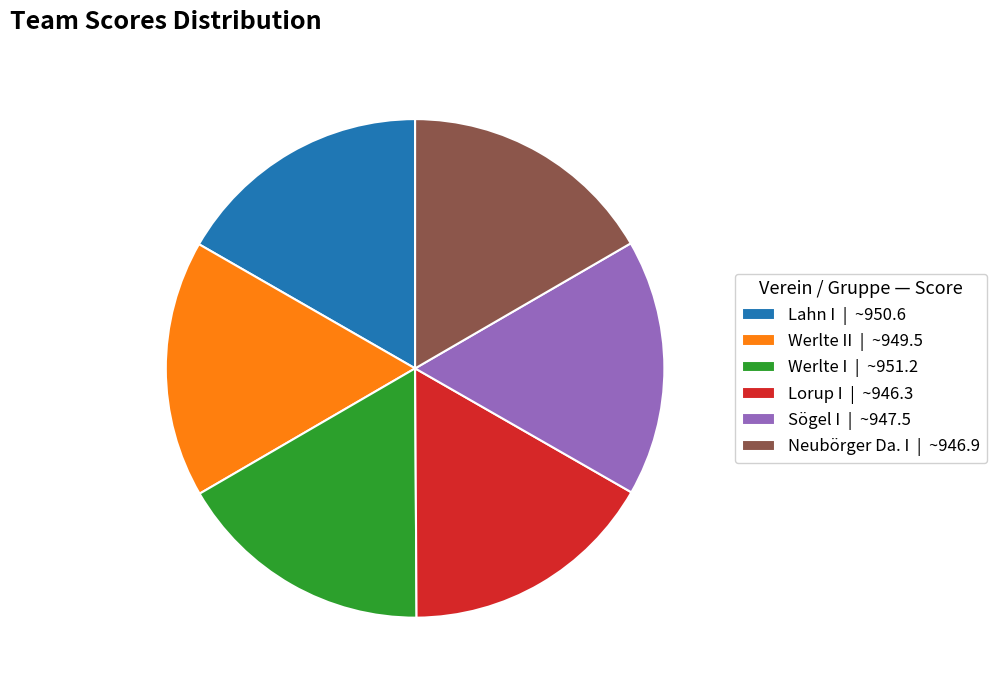

Is the sum of Lahn I | ~950.6 and Lorup I | ~946.3 greater than half?

No